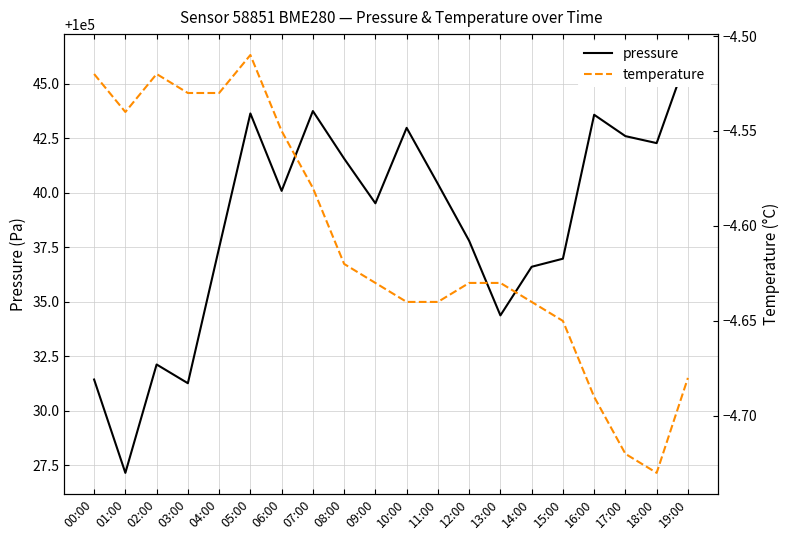

What is the label of the 19th point from the right?

01:00